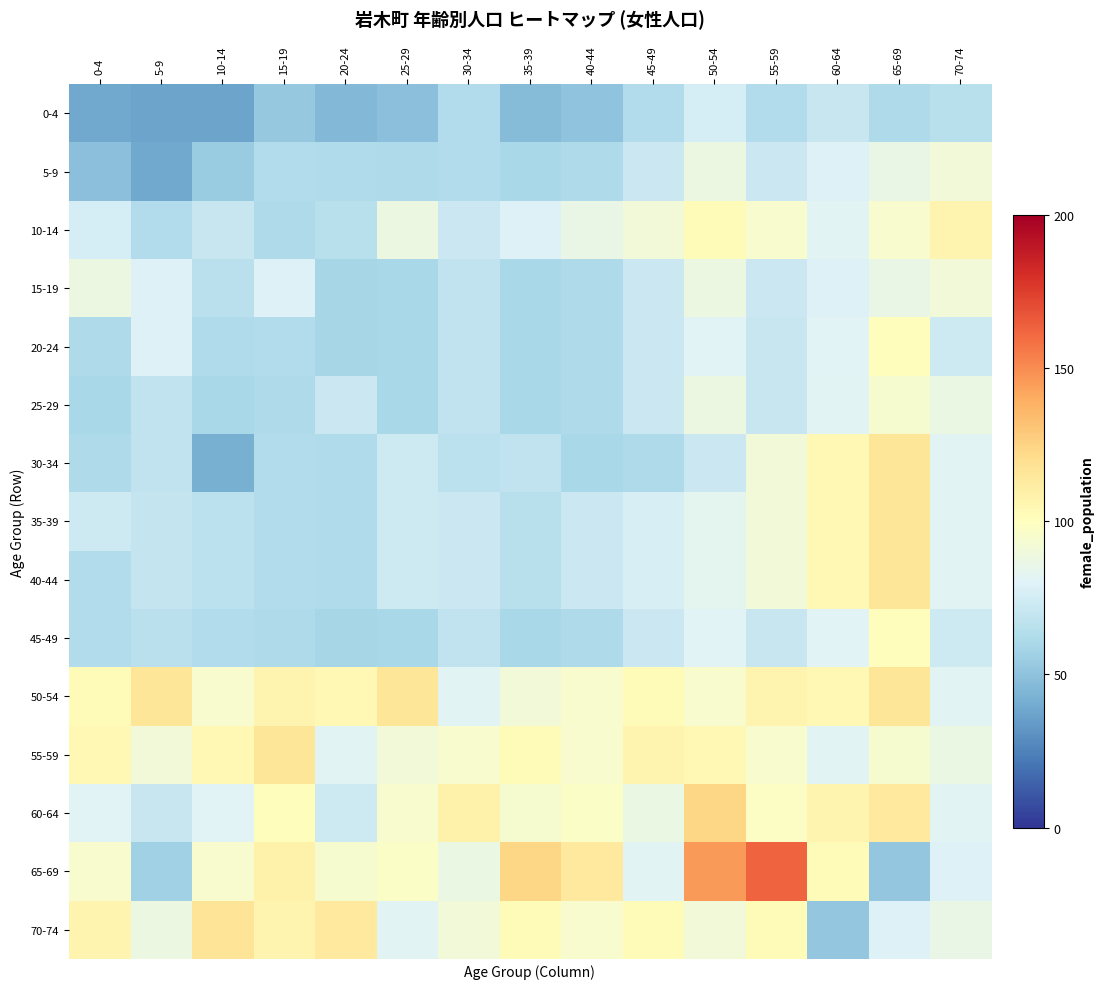

At 35-39, list the series in order from largest to smallest.

65-69, 55-59, 70-74, 60-64, 50-54, 10-14, 30-34, 35-39, 40-44, 5-9, 15-19, 20-24, 25-29, 45-49, 0-4